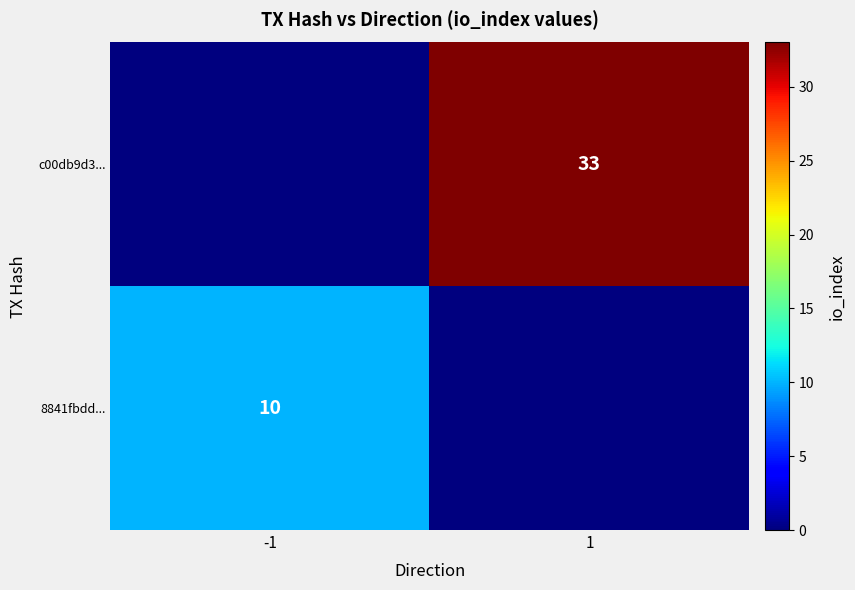

The c00db9d3... series shows 33 at 1. True or false?

True